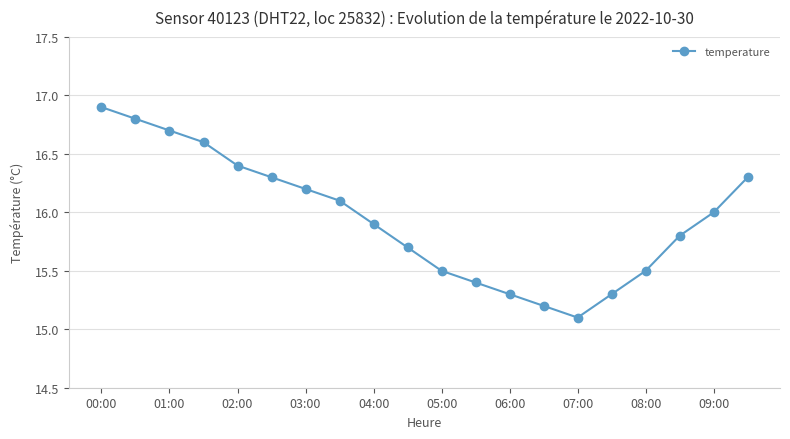

What is the smallest value displayed?

15.1